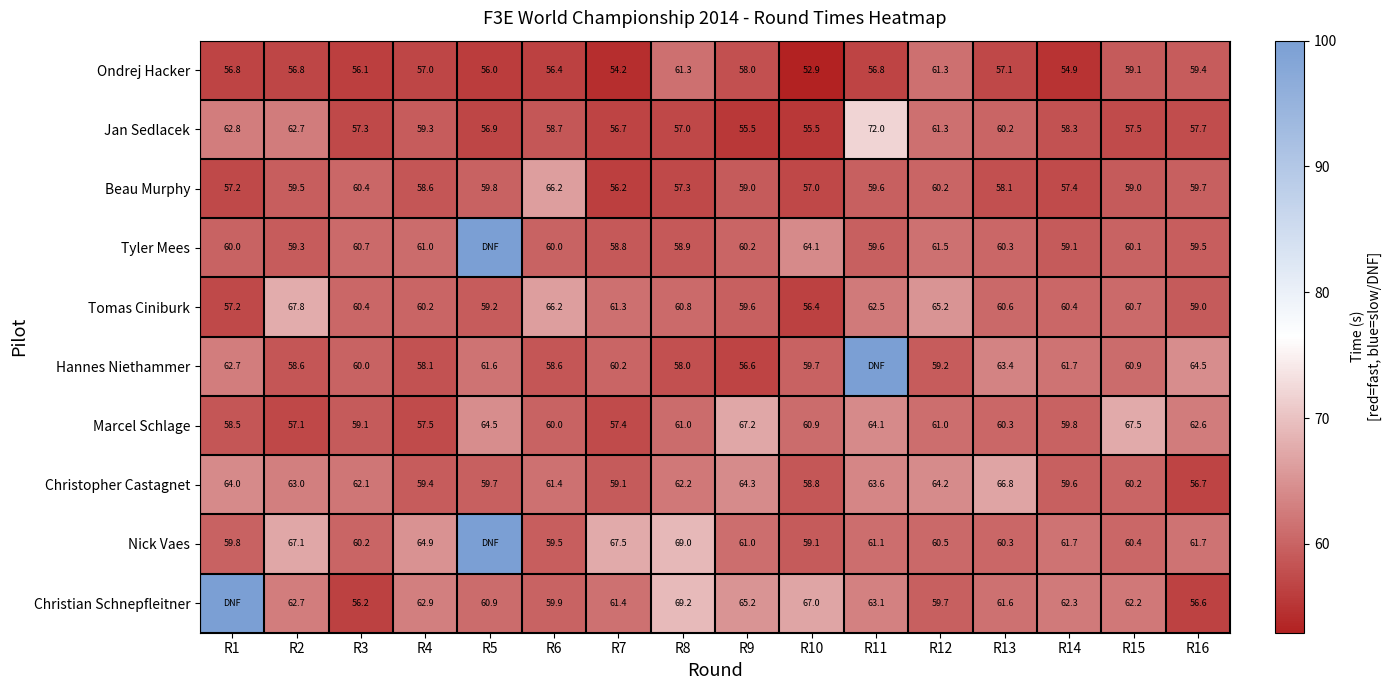

Rank the categories by Christopher Castagnet value from lowest to highest.

R16, R10, R7, R4, R14, R5, R15, R6, R3, R8, R2, R11, R1, R12, R9, R13